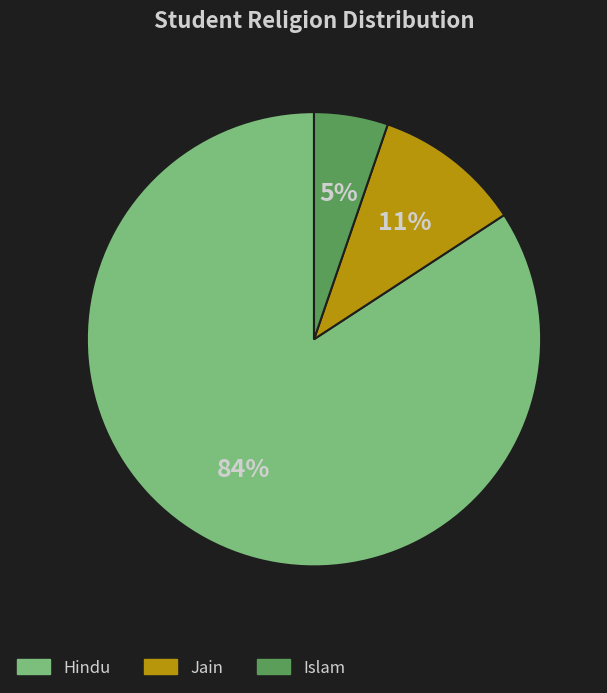

Which category has the smallest portion of the pie?

Islam